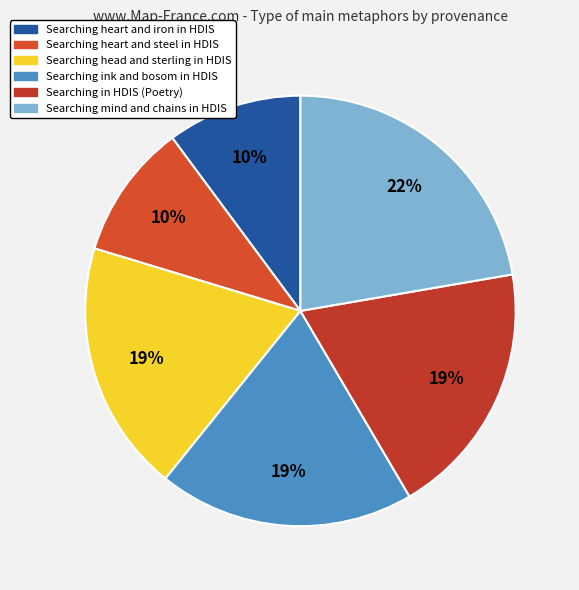

To the nearest percent, what is the combined percentage of Searching head and sterling in HDIS and Searching mind and chains in HDIS?

41%